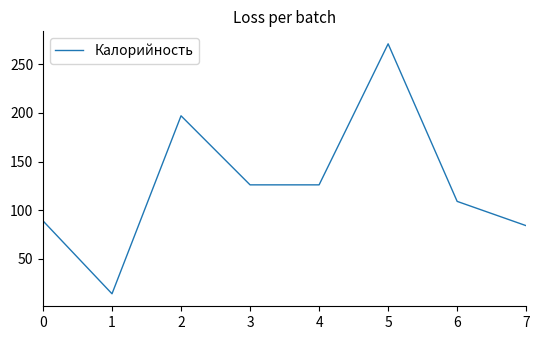

What is the maximum value shown in the chart?

271